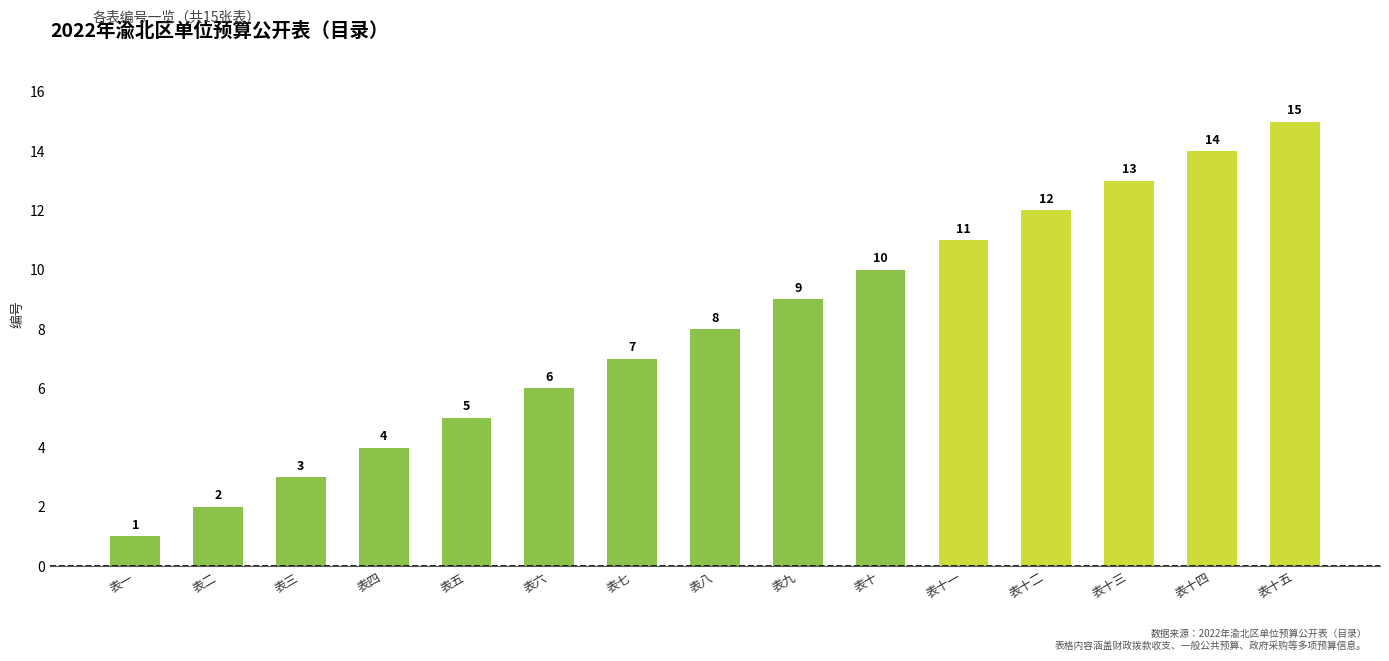

List the labels in order of value, largest first.

表十五, 表十四, 表十三, 表十二, 表十一, 表十, 表九, 表八, 表七, 表六, 表五, 表四, 表三, 表二, 表一